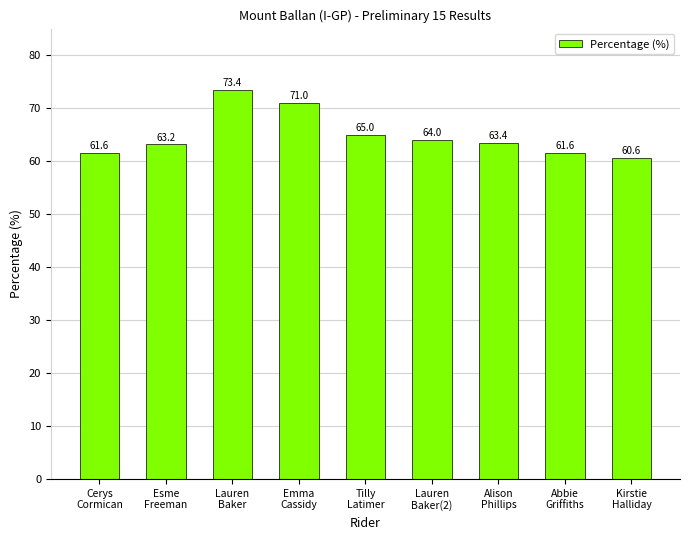

Reading left to right, list all the values displayed in this chart.

Cerys
Cormican=61.6	Esme
Freeman=63.2	Lauren
Baker=73.4	Emma
Cassidy=71.0	Tilly
Latimer=65.0	Lauren
Baker(2)=64.0	Alison
Phillips=63.4	Abbie
Griffiths=61.6	Kirstie
Halliday=60.6